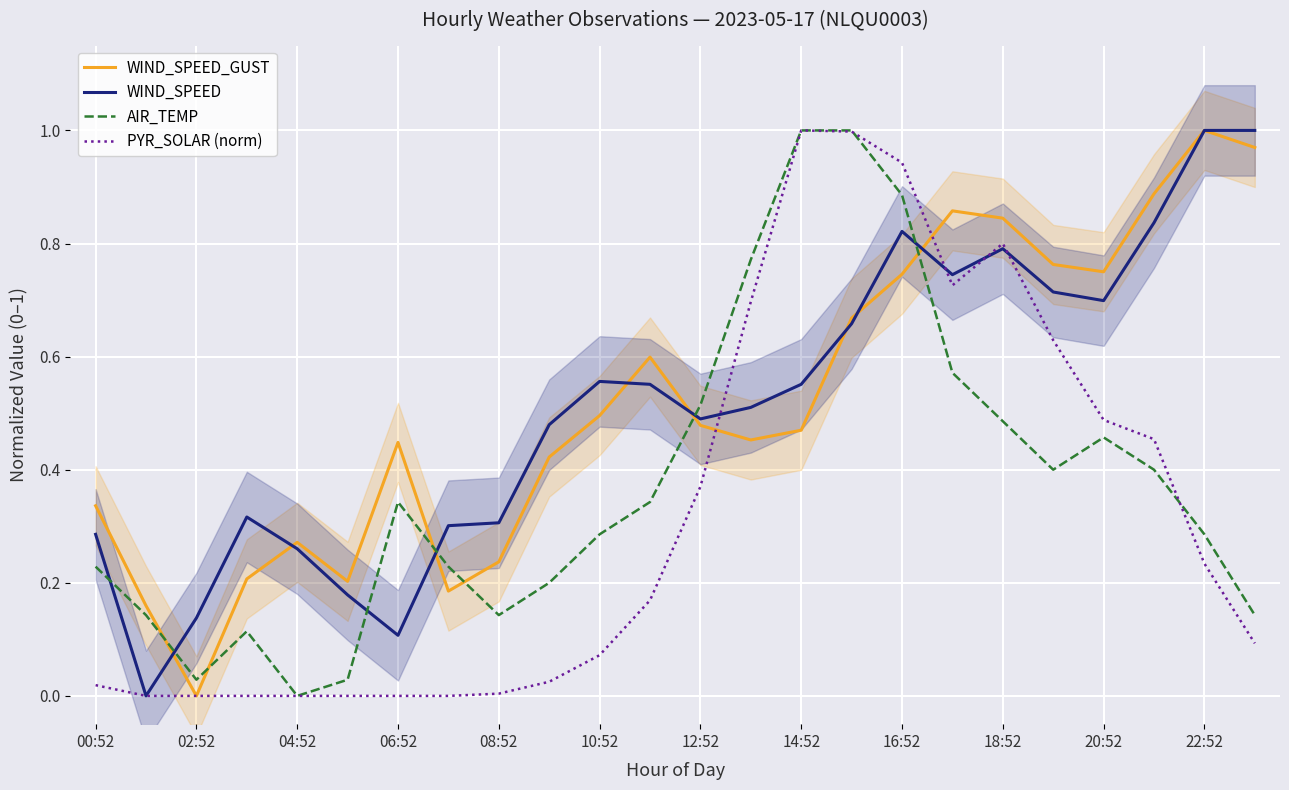

True or false: WIND_SPEED_GUST and AIR_TEMP intersect in this chart.

True